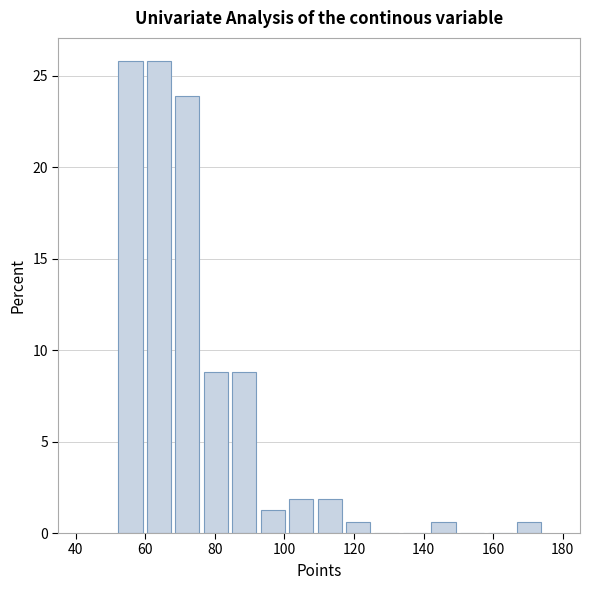

Reading left to right, list every bar in this chart as the range it spans on the x-axis followed by its height. Neither the bar edges nor the heights are printed on the chart, so give them approximately, as read against the axes.

52 to 60: 26.0
60 to 68: 26.0
68 to 76: 24.0
76 to 84: 9.0
84 to 92: 9.0
92 to 100: 1.5
100 to 108: 2.0
108 to 118: 2.0
118 to 126: 0.5
126 to 134: 0
134 to 142: 0
142 to 150: 0.5
150 to 158: 0
158 to 166: 0
166 to 174: 0.5